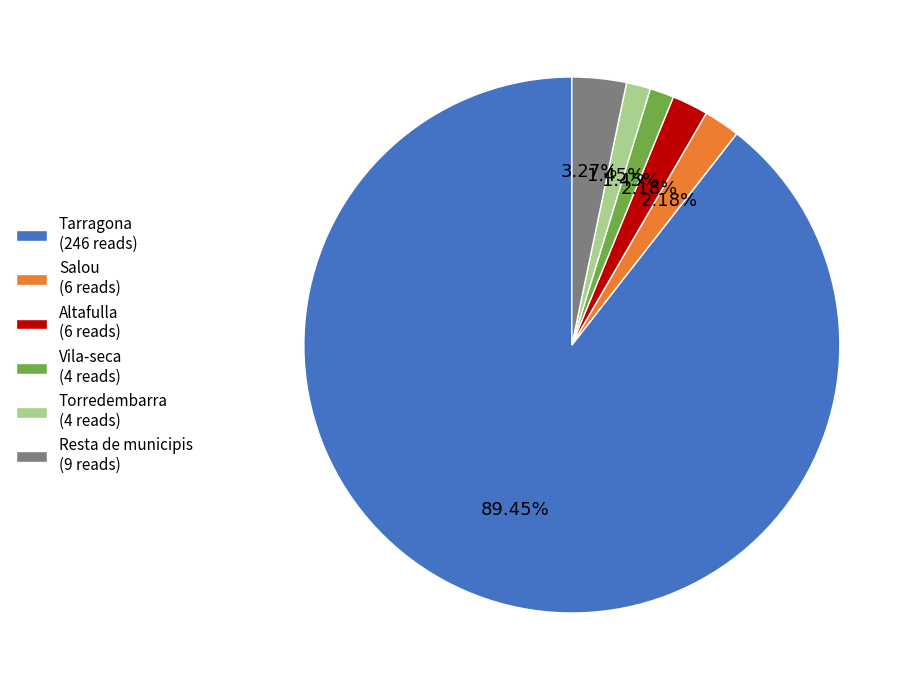

Between Vila-seca and Resta de municipis, which is larger?

Resta de municipis